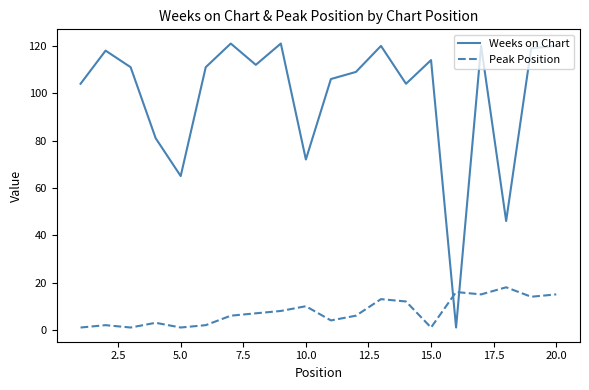

True or false: Peak Position and Weeks on Chart cross at least once.

True